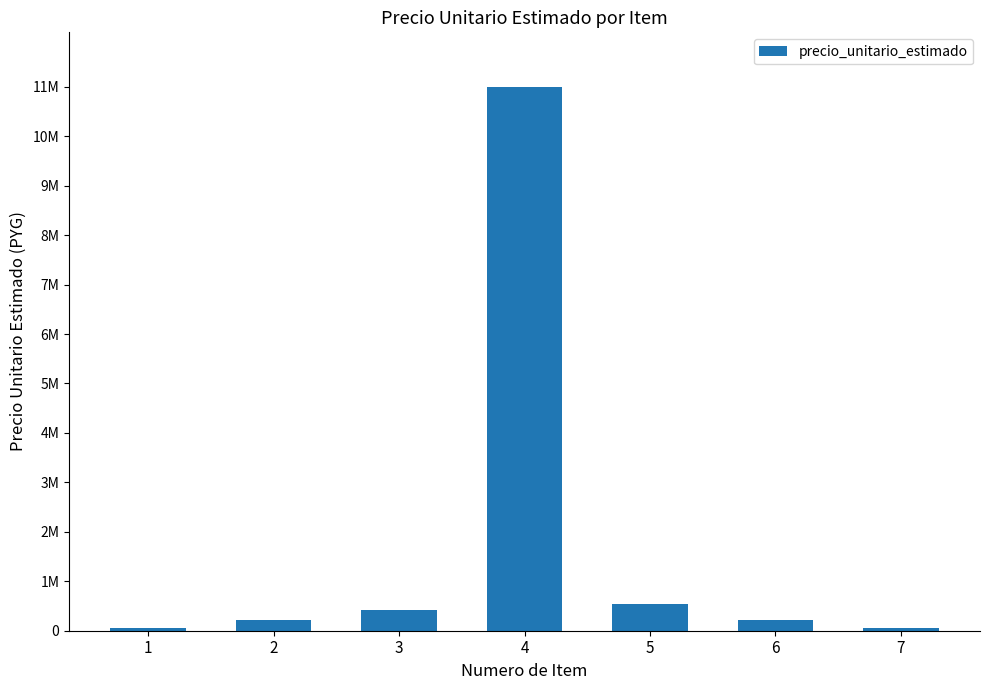

Which category has the highest value across all series?

4